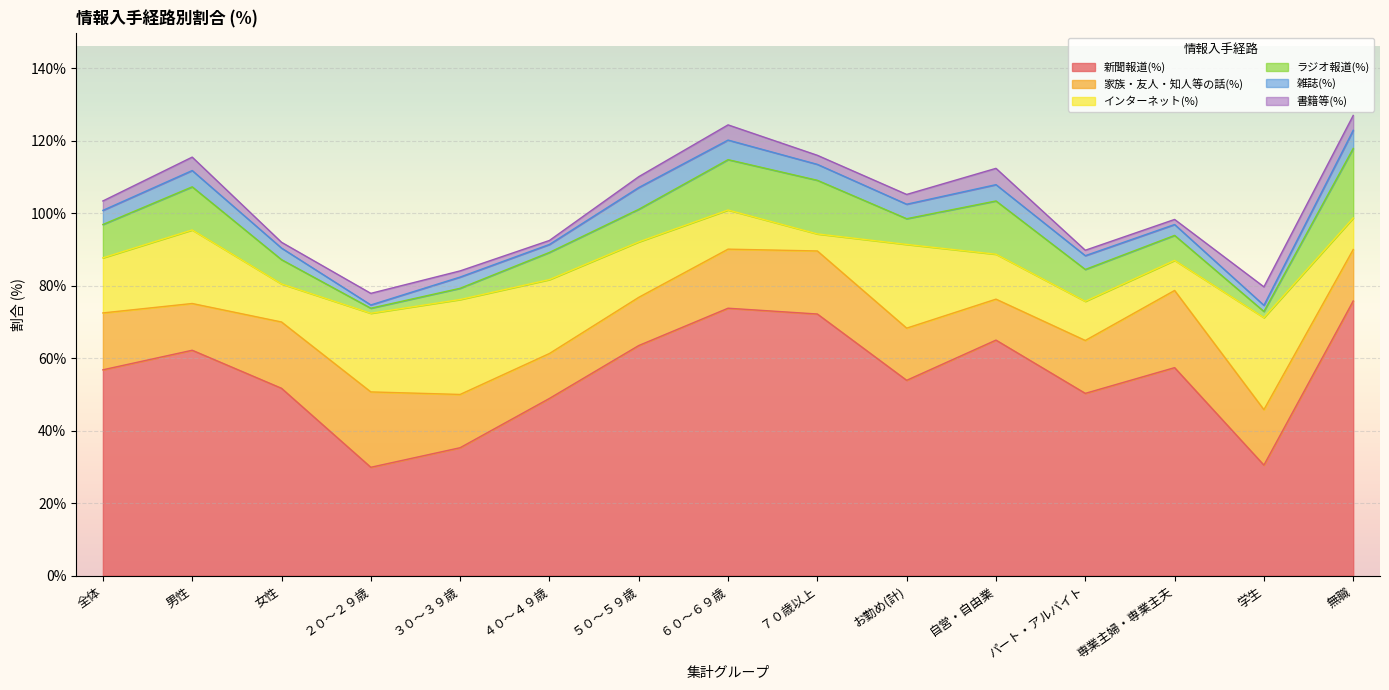

Reading right to left, list all the values displayed in this chart.

新聞報道(%): 75.8	30.5	57.4	50.3	65.0	53.9	72.2	73.8	63.5	48.9	35.3	29.9	51.7	62.2	56.8
家族・友人・知人等の話(%): 14.2	15.3	21.3	14.6	11.3	14.4	17.4	16.3	13.3	12.4	14.7	20.8	18.3	12.9	15.7
インターネット(%): 8.7	25.4	8.3	10.8	12.4	23.1	4.7	10.8	15.3	20.4	26.2	21.7	10.5	20.3	15.2
ラジオ報道(%): 19.2	1.7	6.9	8.8	14.7	7.1	14.8	13.9	9.0	7.5	3.1	1.4	6.7	11.9	9.2
雑誌(%): 5.0	1.7	3.0	3.8	4.5	4.0	4.4	5.4	6.0	2.2	3.1	0.9	3.2	4.5	3.9
書籍等(%): 4.1	5.1	1.4	1.5	4.5	2.7	2.5	4.2	3.0	1.1	1.7	3.2	1.6	3.7	2.6